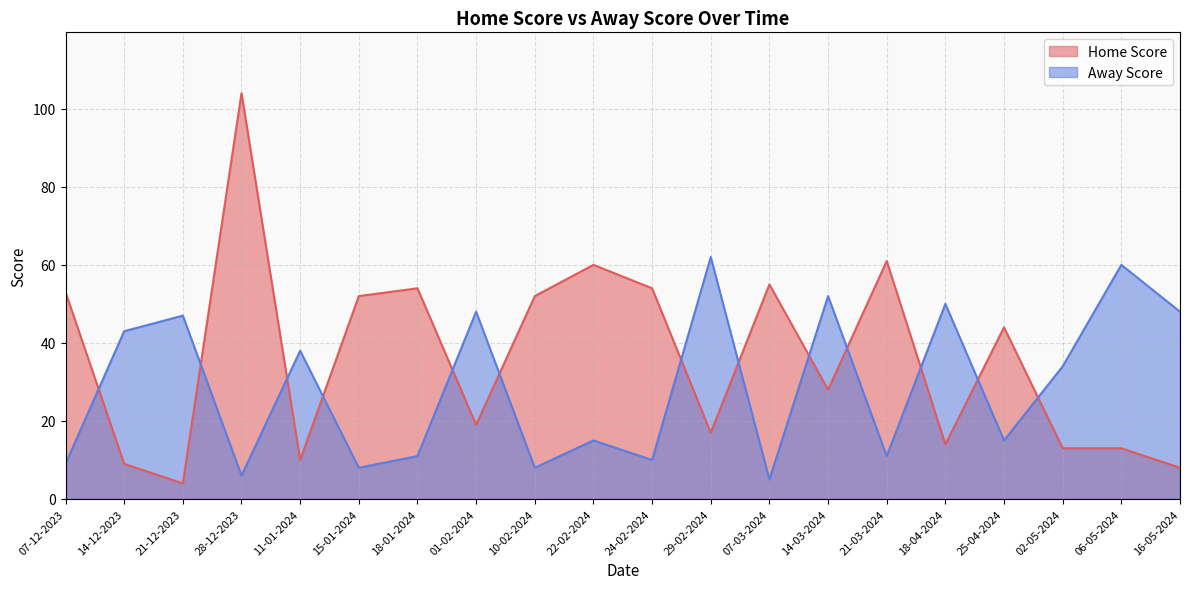

At which category is the sum across all series the highest?

28-12-2023